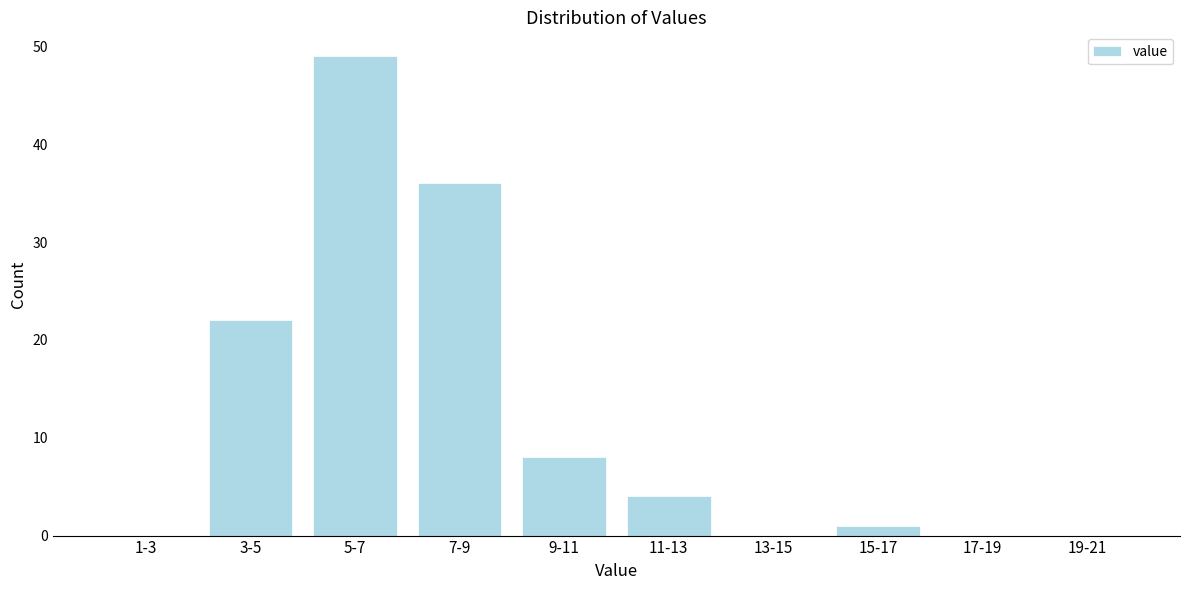

Reading left to right, extract all data points from this chart.

1-3=0	3-5=22	5-7=49	7-9=36	9-11=8	11-13=4	13-15=0	15-17=1	17-19=0	19-21=0